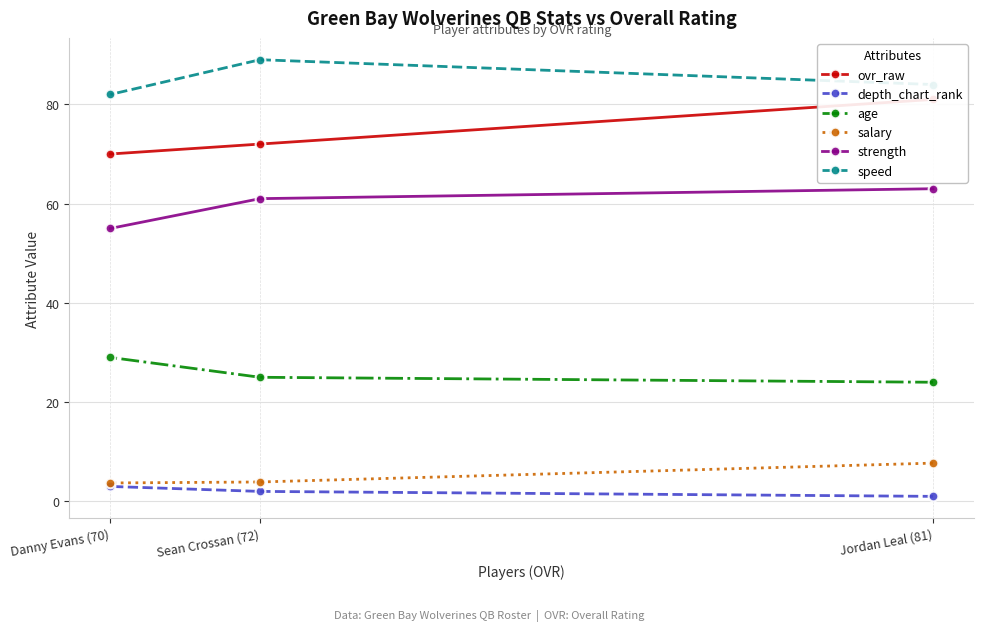

Is it true that salary equals 7.7 at Jordan Leal (81)?

True